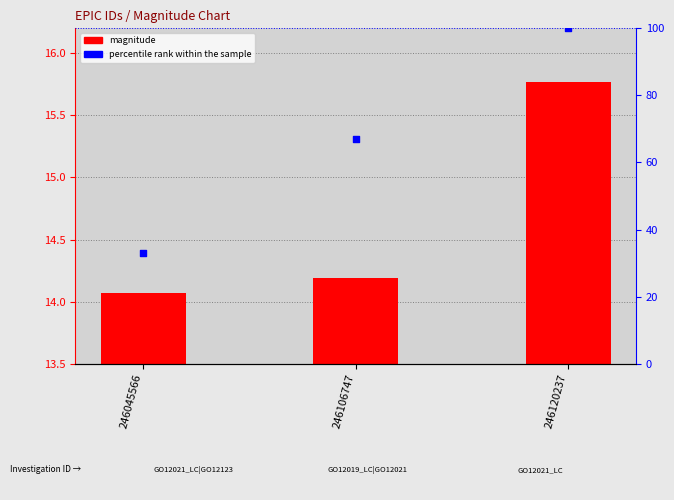

What are all the series names shown in the legend?

magnitude, percentile rank within the sample